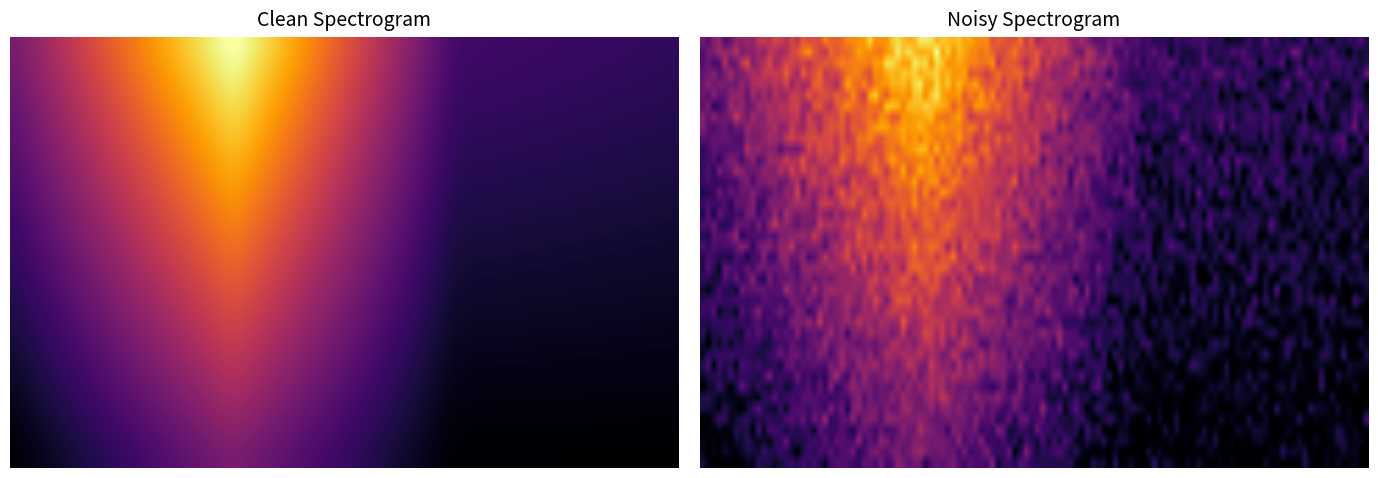

The RURAL series shows -3 at LICEU MUZICA / ARTA - COREGRAFIE. True or false?

False